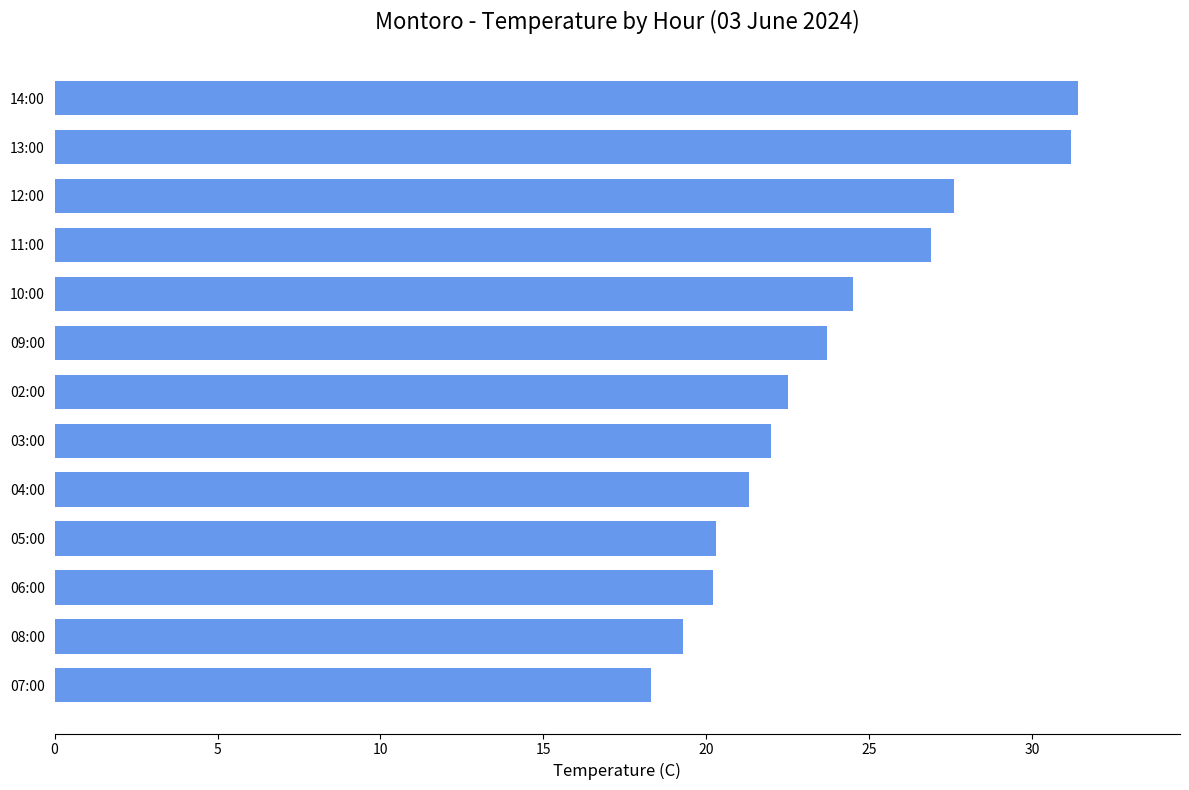

True or false: the data shows 13.5 at 04:00.

False